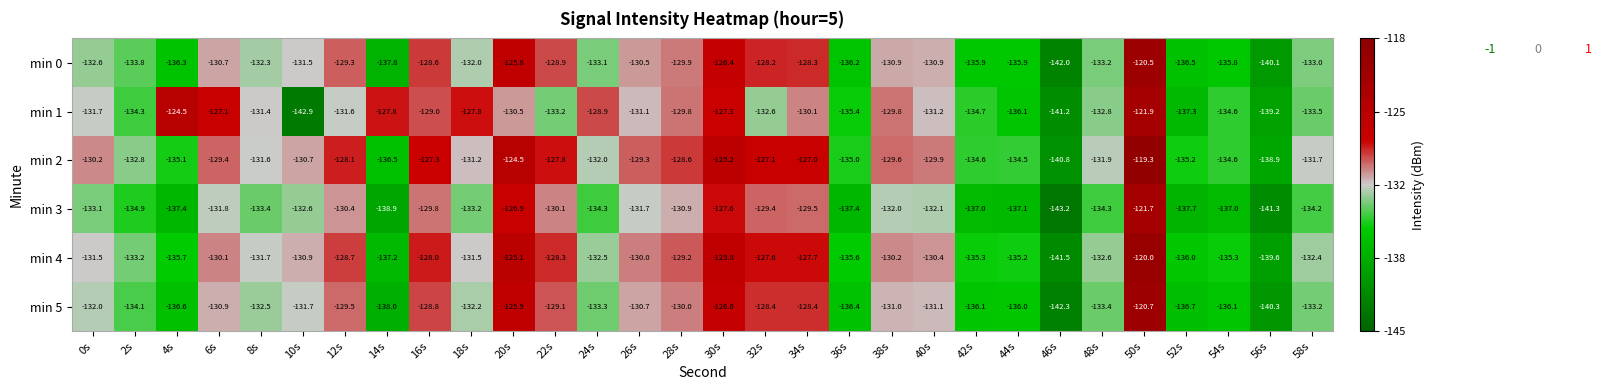

What is the sum of all min 0 values?

-3966.9